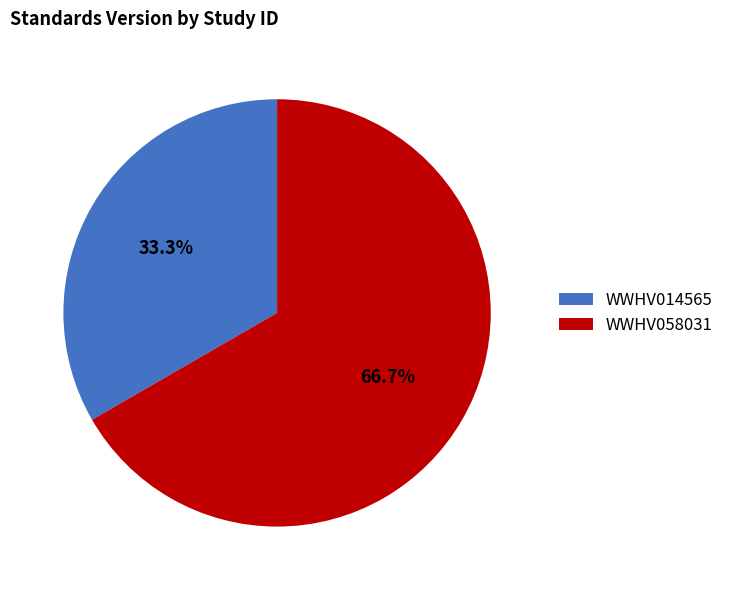

What is the ratio of the value at WWHV058031 to the value at WWHV014565?

2.0